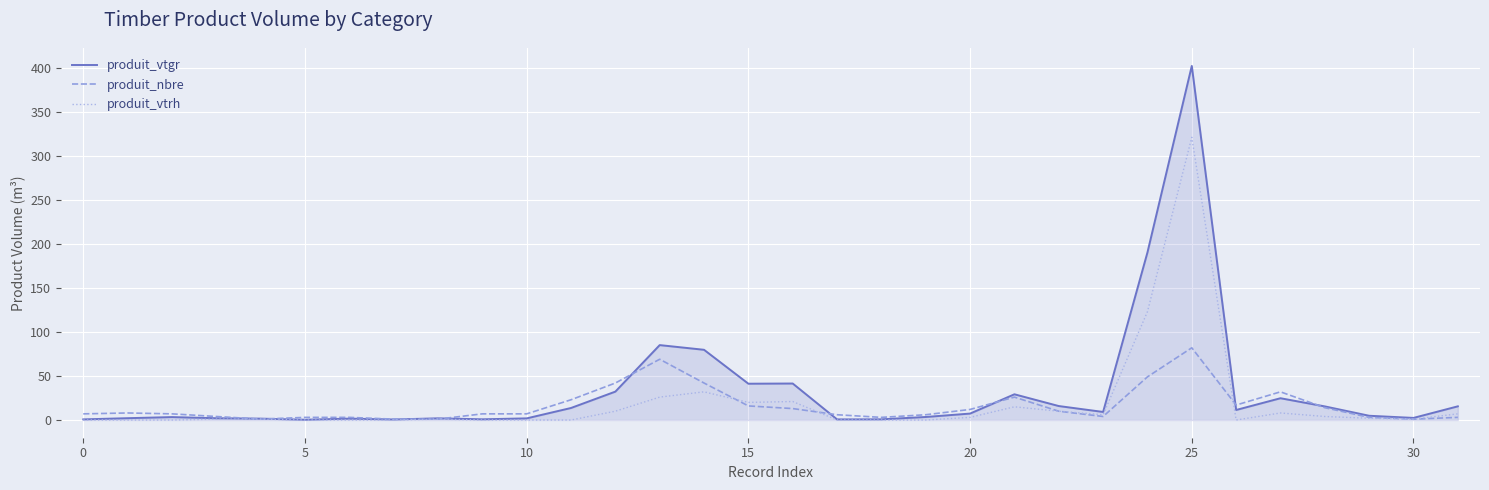

Which series has the largest range (max minus min)?

produit_vtgr